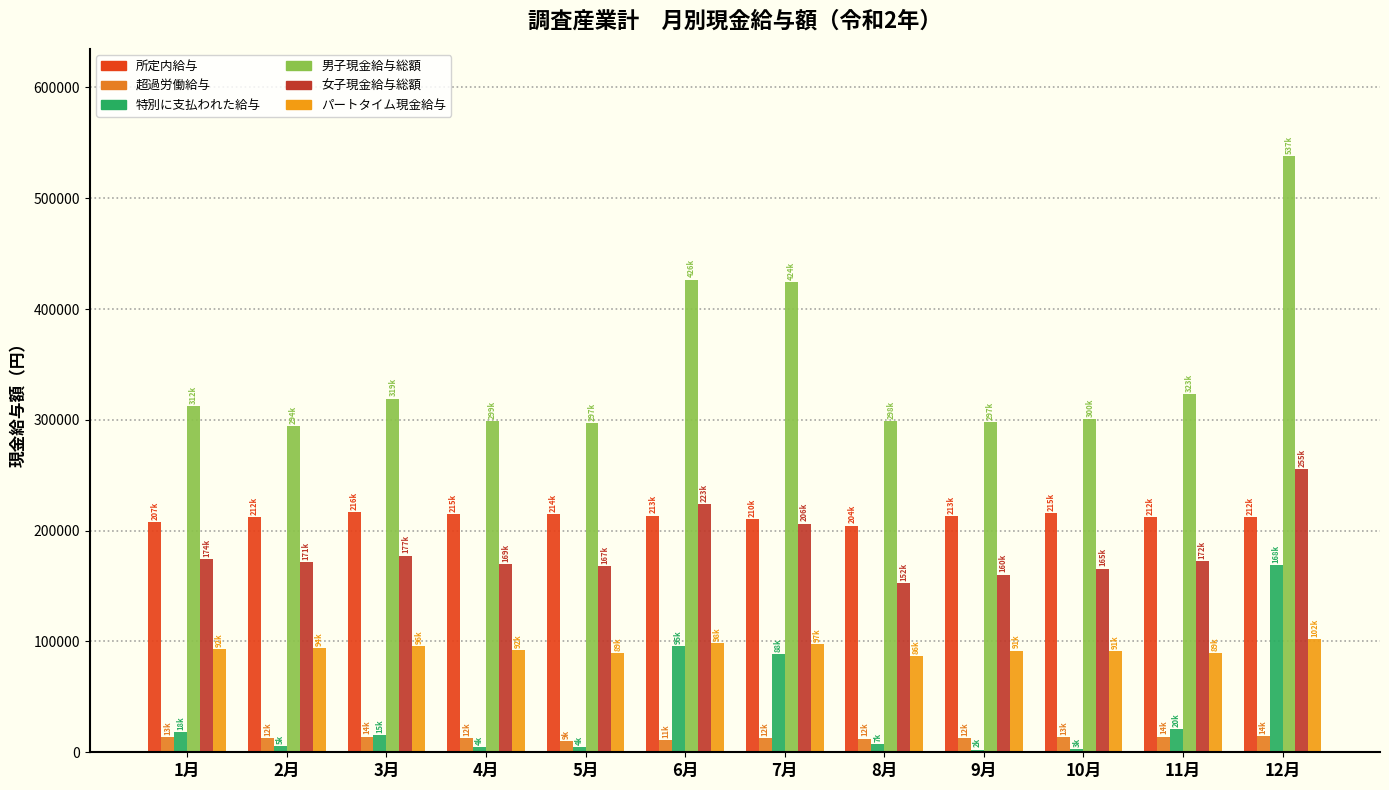

Reading left to right, what are all the values shown in this chart?

所定内給与: 207896	212550	216616	215138	214701	213564	210715	204567	213020	215989	212536	212462
超過労働給与: 13611	12798	14045	12840	9864	11118	12488	12306	12665	13769	14207	14529
特別に支払われた給与: 18426	5660	15660	4627	4625	95613	88528	7051	2473	3112	20692	168756
男子現金給与総額: 312420	294633	319105	299064	297236	426557	424210	298557	297978	300730	323214	537967
女子現金給与総額: 174259	171667	177563	169935	167909	223985	206431	152487	160377	165788	172216	255704
パートタイム現金給与: 92774	94082	96130	92113	89683	98719	97939	86559	91748	91570	89272	102359